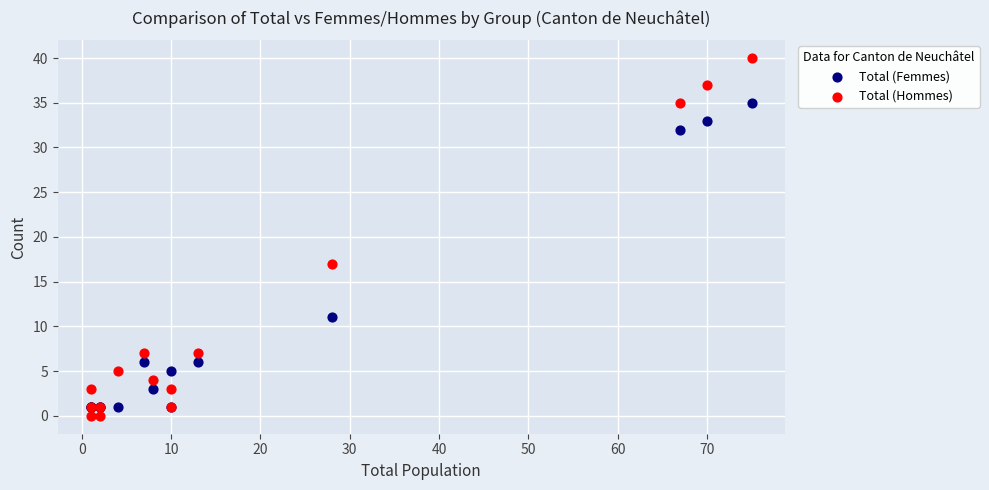

In the Total (Femmes) series, what Y value is closest to 18?

11